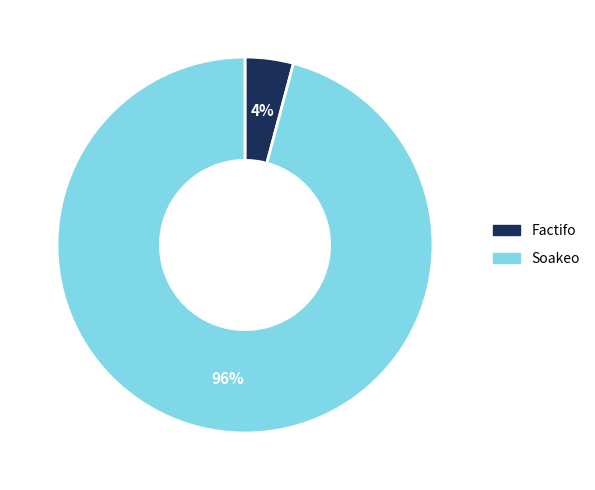

Which slice is the largest?

Soakeo